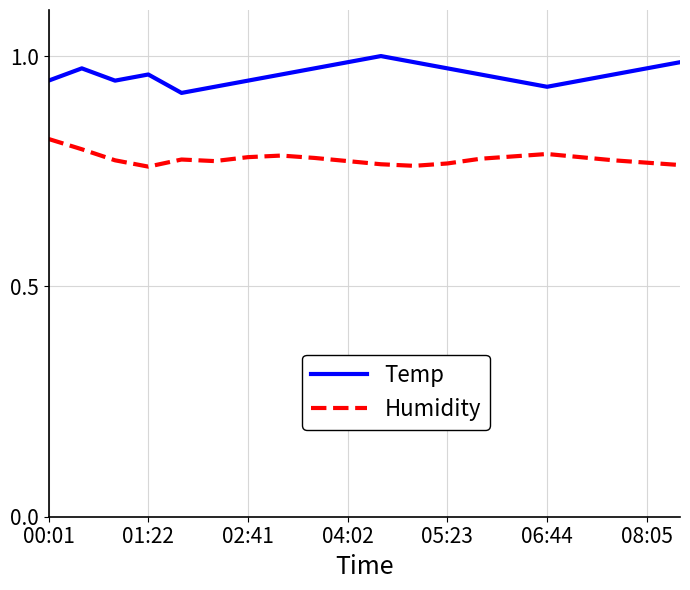

Rank the series by their maximum value, from lowest to highest.

Humidity, Temp